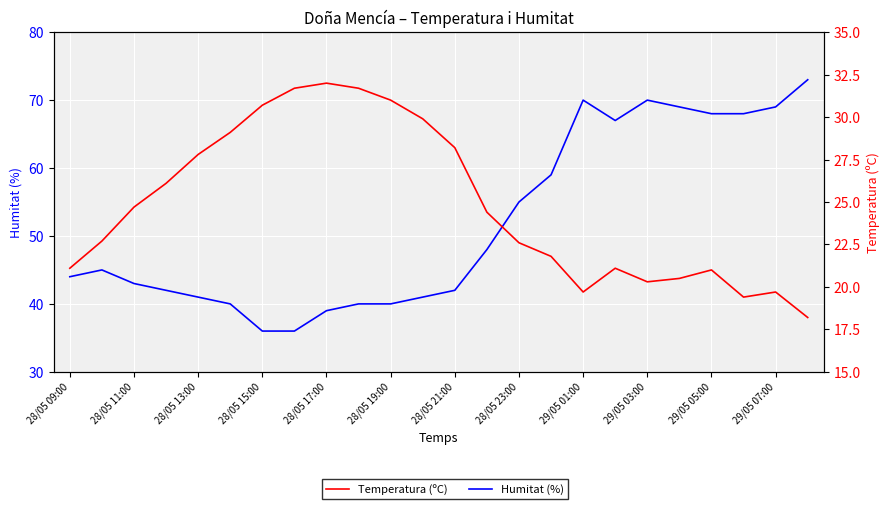

Which series changed the most between 28/05 13:00 and 15?

Humitat (%)